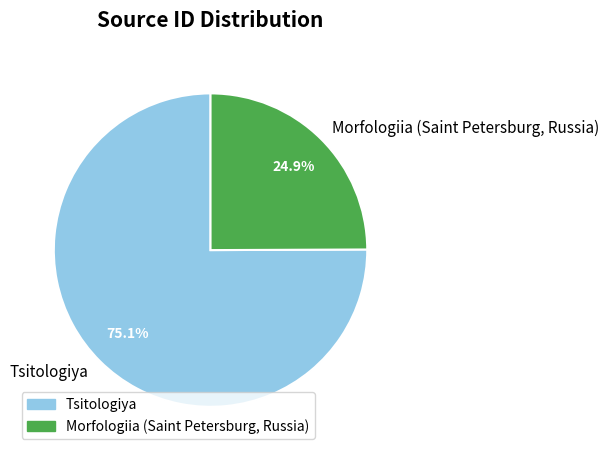

Which category has the biggest portion of the pie?

Tsitologiya